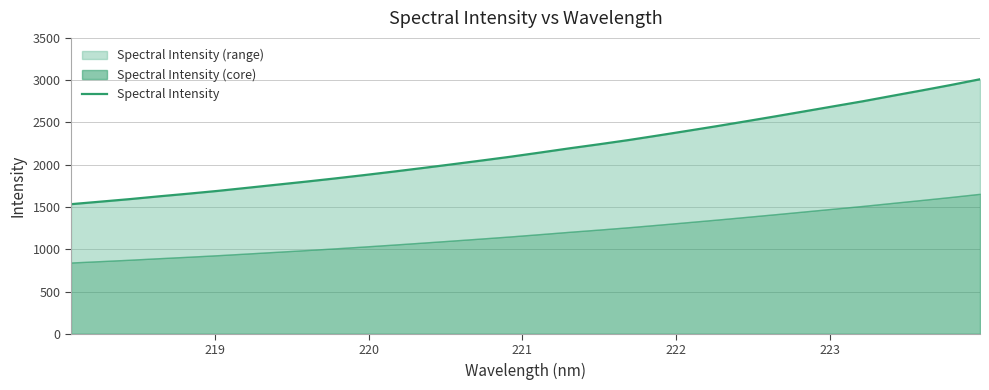

What is the sum of all values?

69569.2